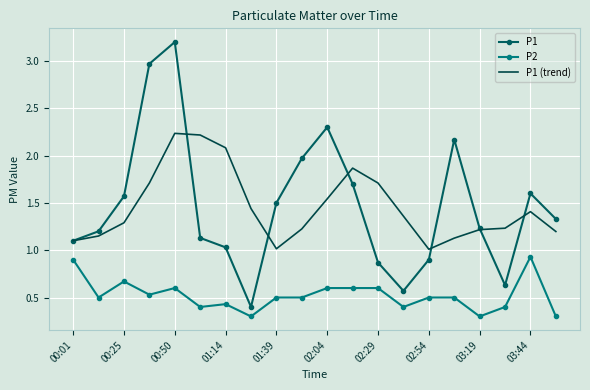

True or false: P1 (trend) and P2 intersect in this chart.

False